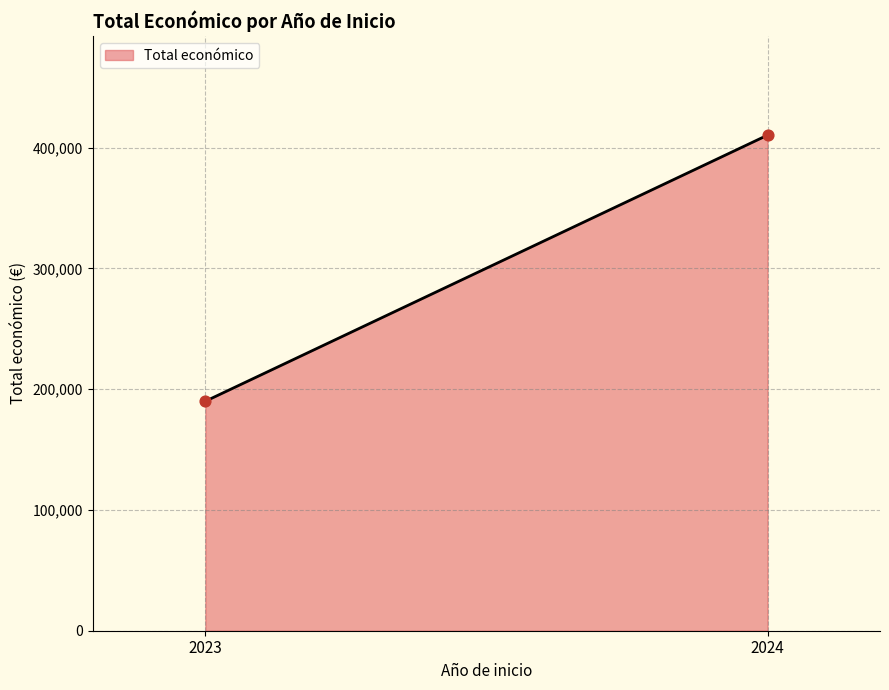

What is the maximum value shown in the chart?

410325.0